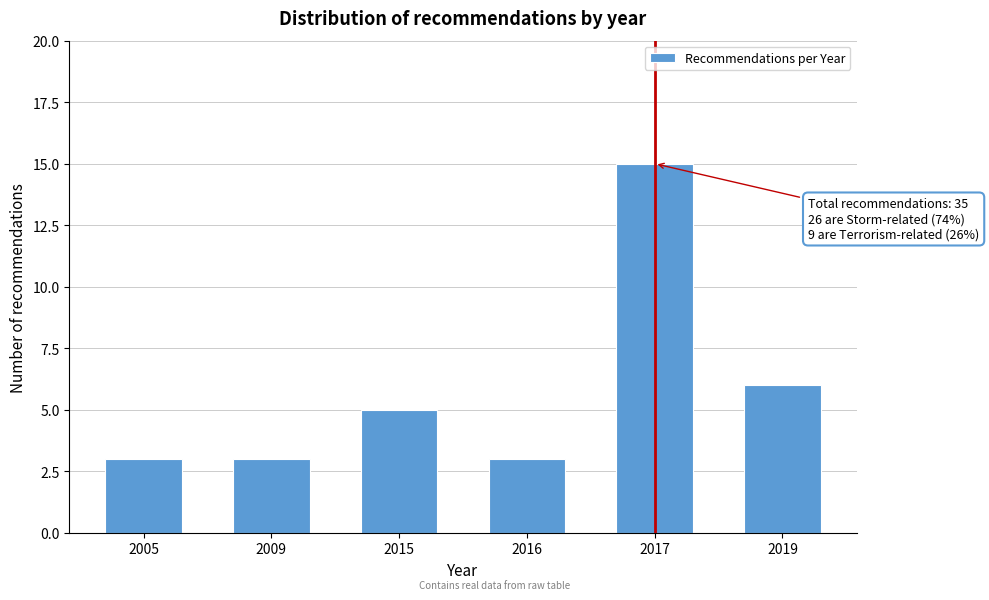

Reading left to right, transcribe all the data shown in this chart.

2005=3	2009=3	2015=5	2016=3	2017=15	2019=6